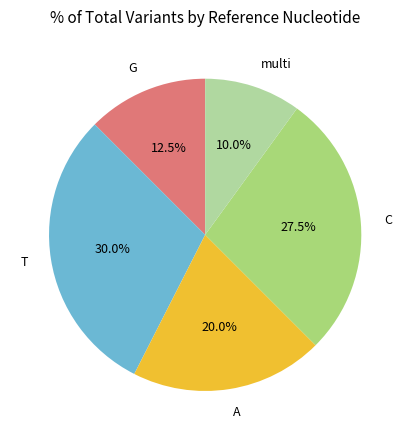

True or false: T accounts for 10% of the total.

False